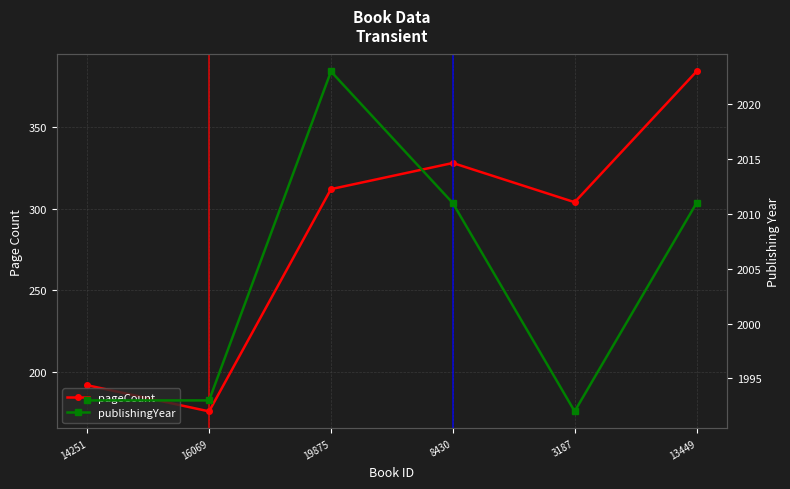

Rank the series at 8430 from highest to lowest value.

publishingYear, pageCount